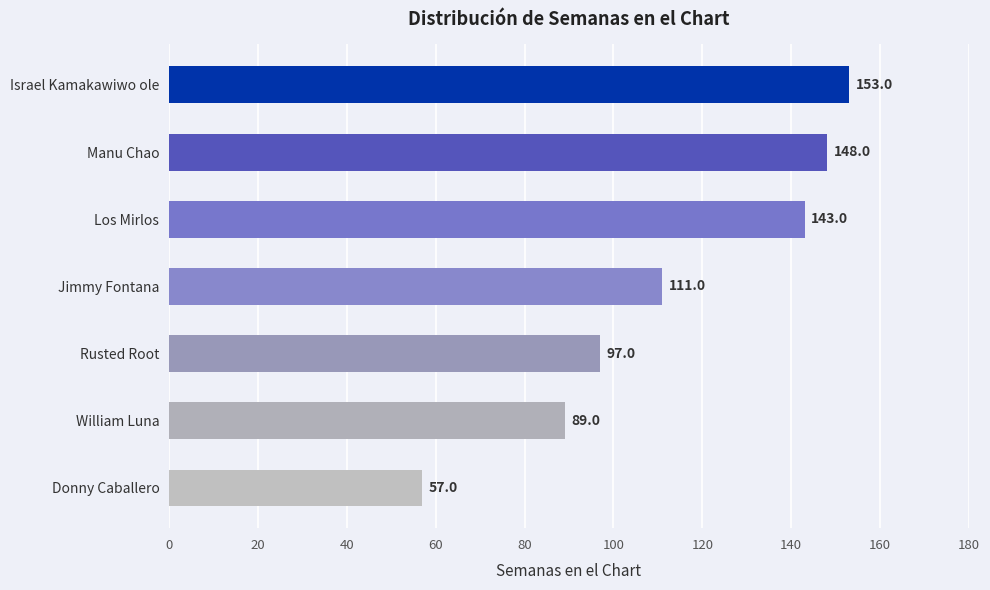

What is the change in value from William Luna to Los Mirlos?

+54